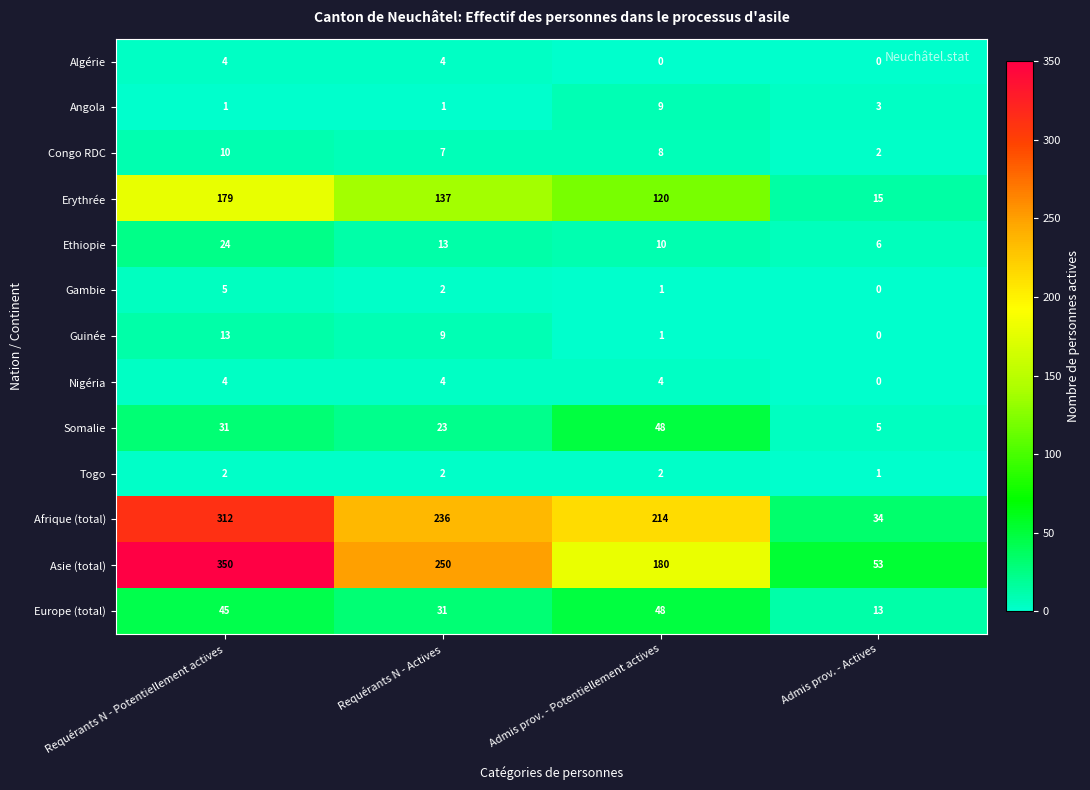

What is the total value across all series at Admis prov. - Actives?

132